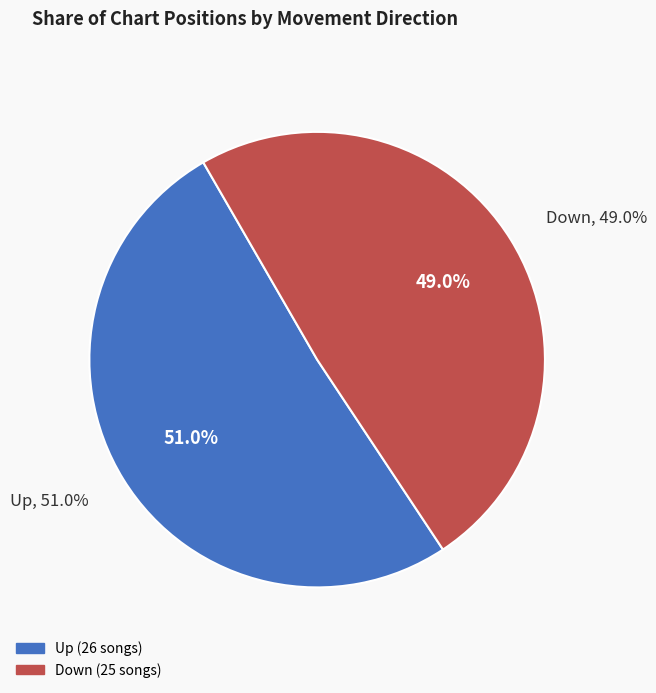

Rank the categories by value from highest to lowest.

up, down